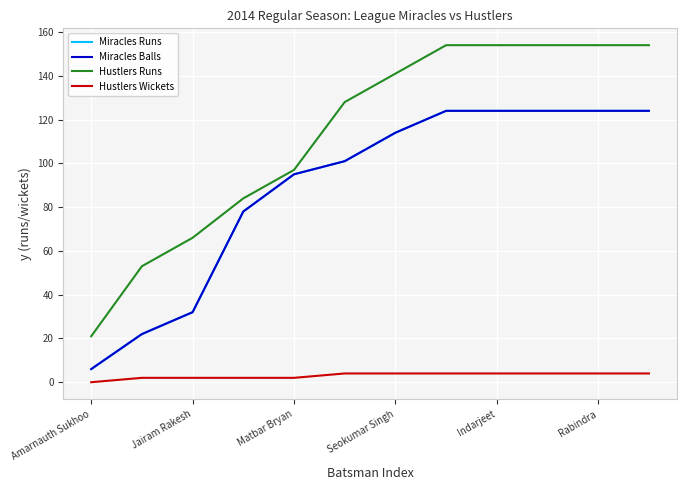

What is the difference between the second highest and second lowest values in the Miracles Balls series?

102